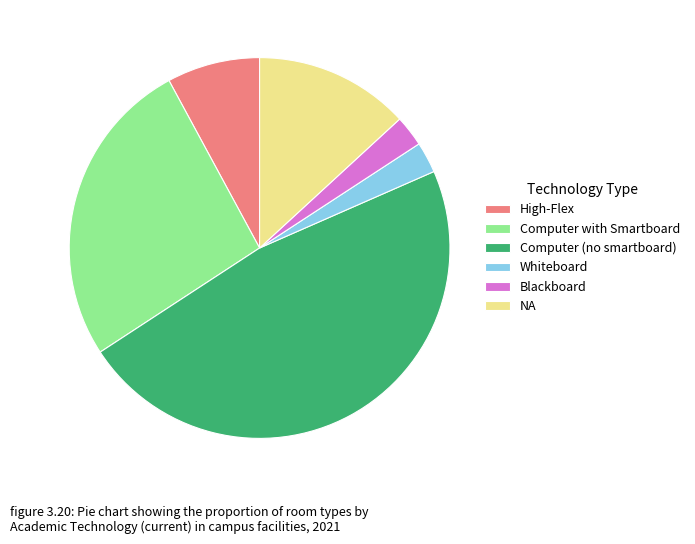

True or false: NA accounts for 13% of the total.

True